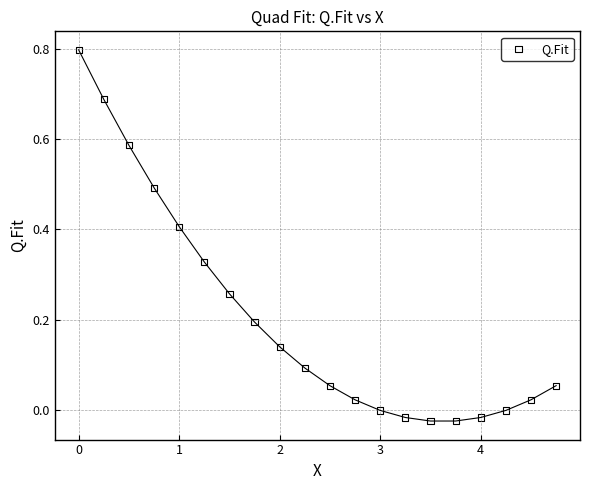

What is the range of Y values (max minus min)?

0.8